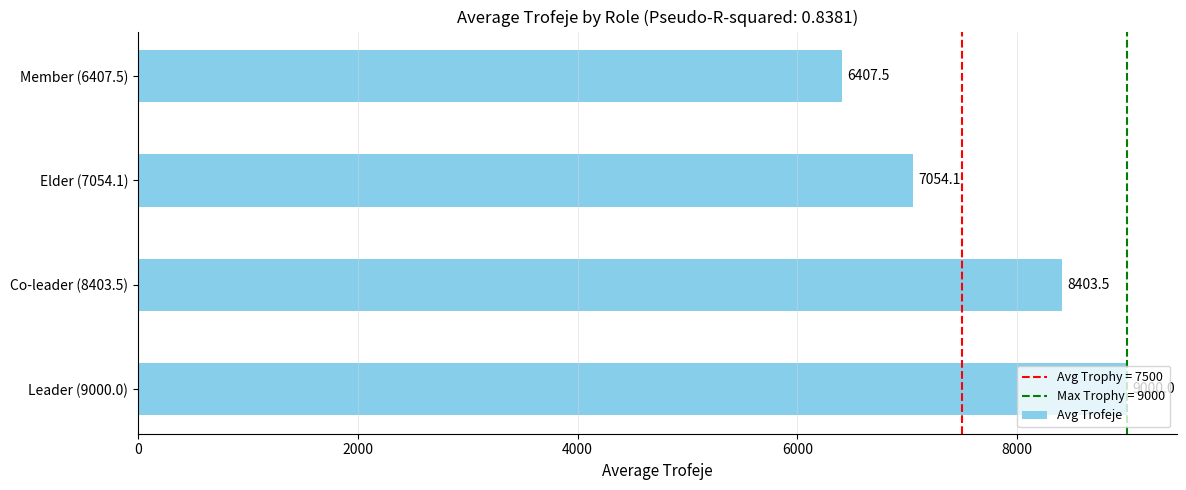

What is the sum of all values?

30865.1